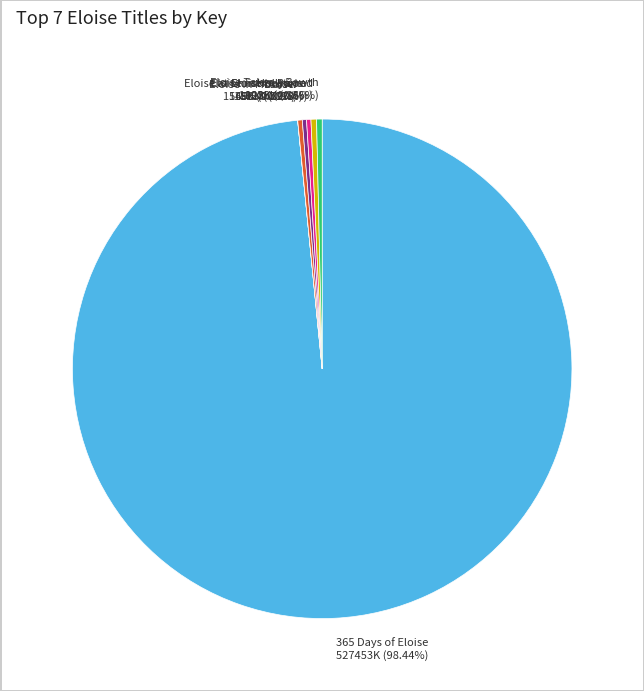

Which slice is the largest?

365 Days of Eloise 527453K (98.44%)